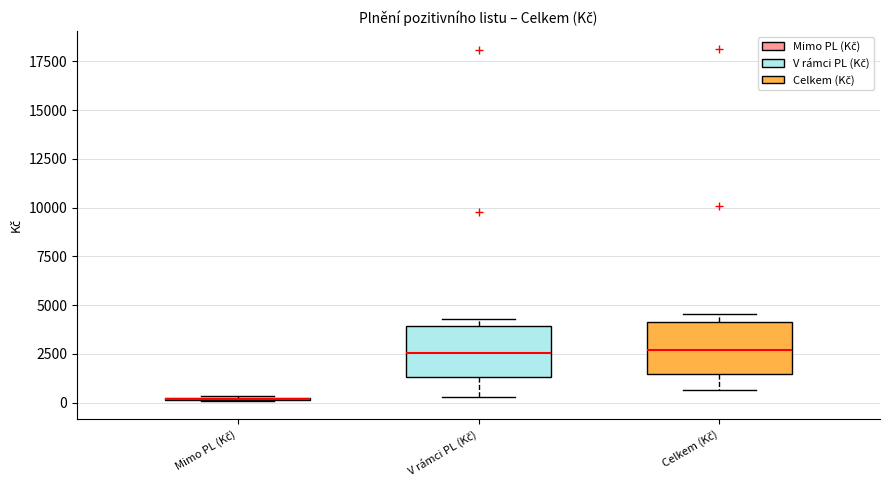

Where is the lower edge of the box for V rámci PL (Kč) on the y-axis? The values are not printed on the chart, so give them approximately, as read against the axis.

1500